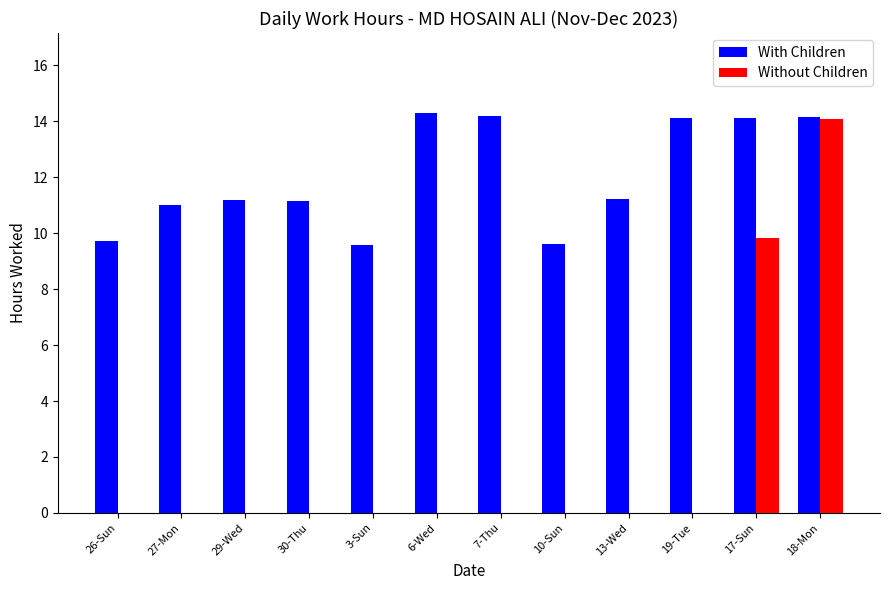

What is the sum of all Without Children values?

23.9